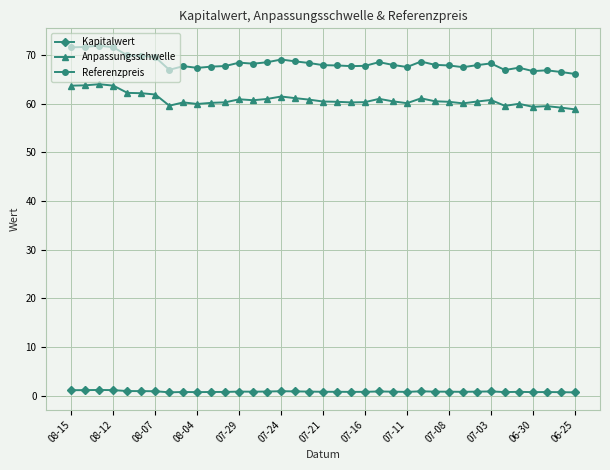

Does the chart display data point markers on the line(s)?

Yes